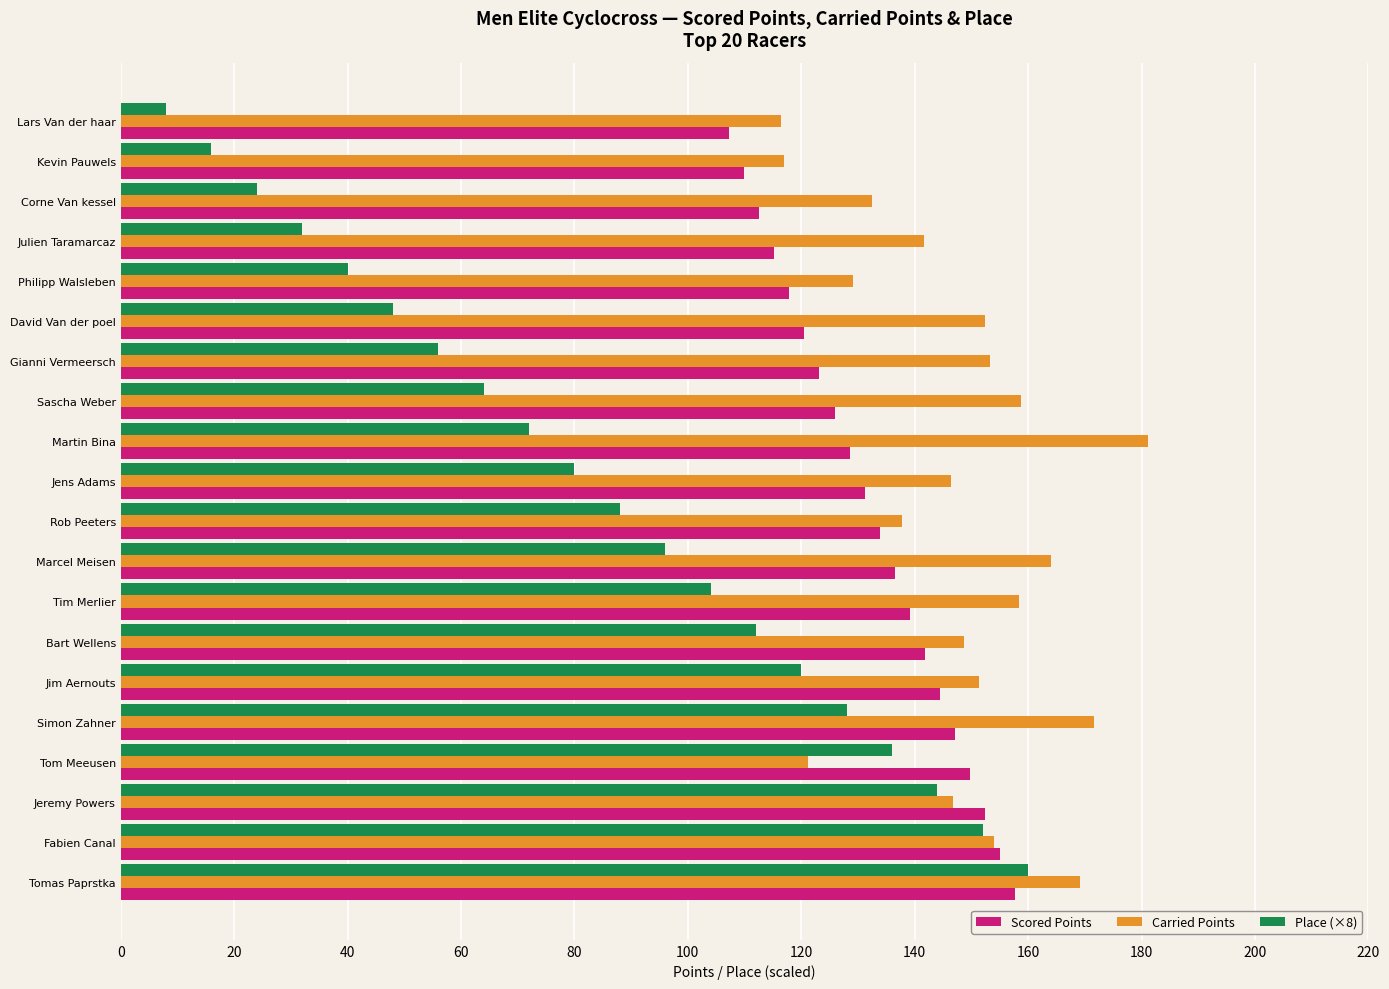

Rank the series at David Van der poel from lowest to highest value.

Place (×8), Scored Points, Carried Points